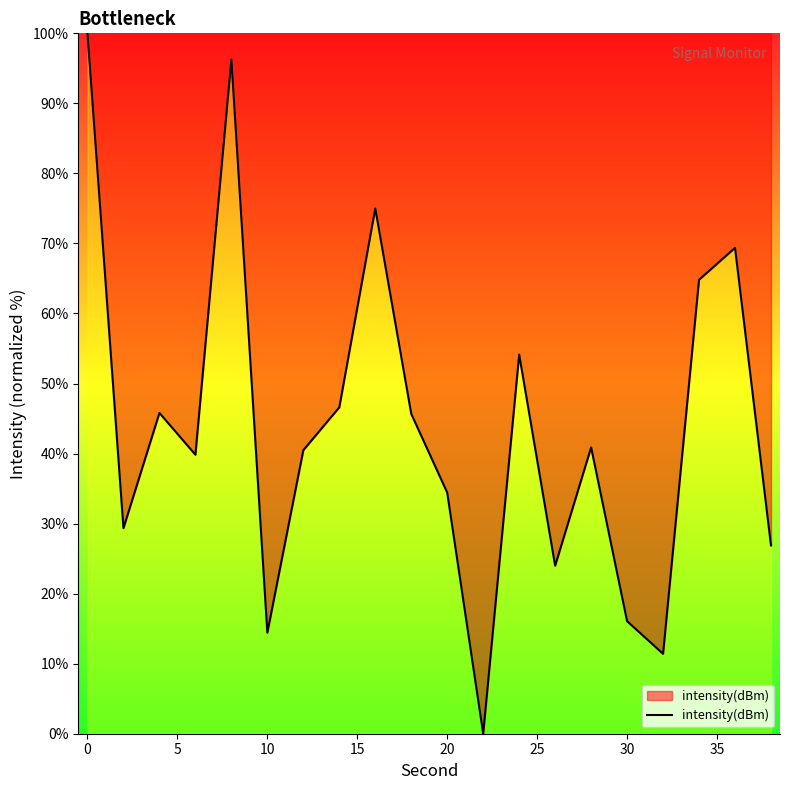

What is the greatest value displayed?

100.0